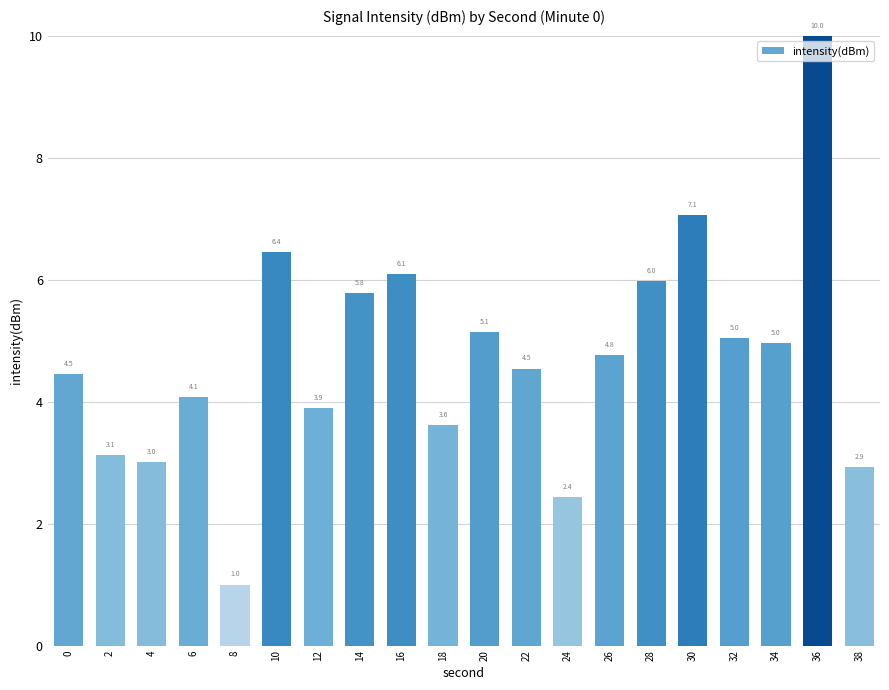

How many data points does each series have?

20